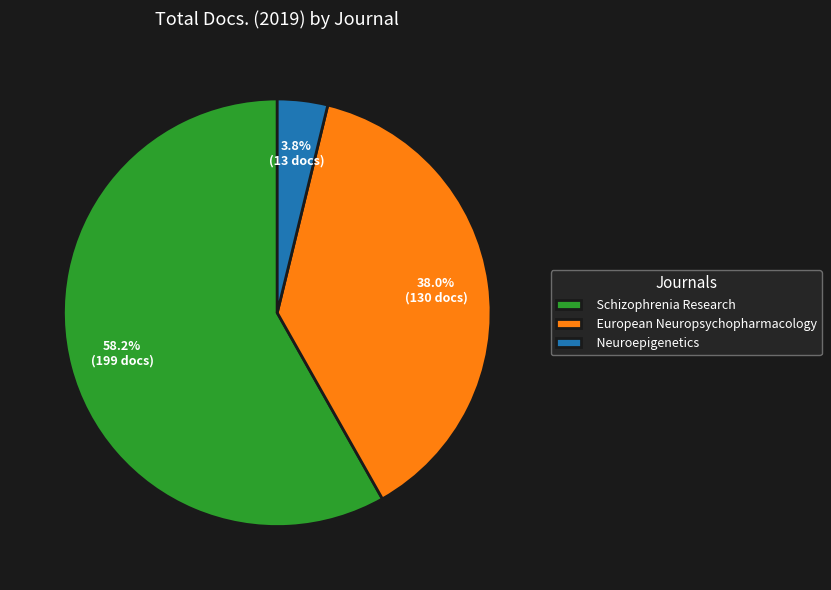

Between Schizophrenia Research and European Neuropsychopharmacology, which is larger?

Schizophrenia Research